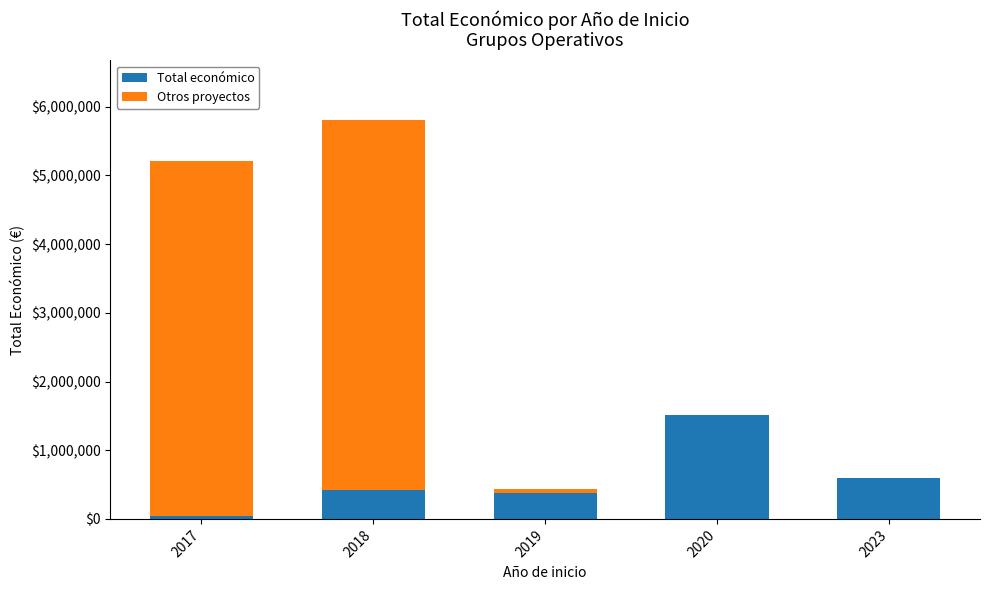

What is the maximum value for Total económico?

1513726